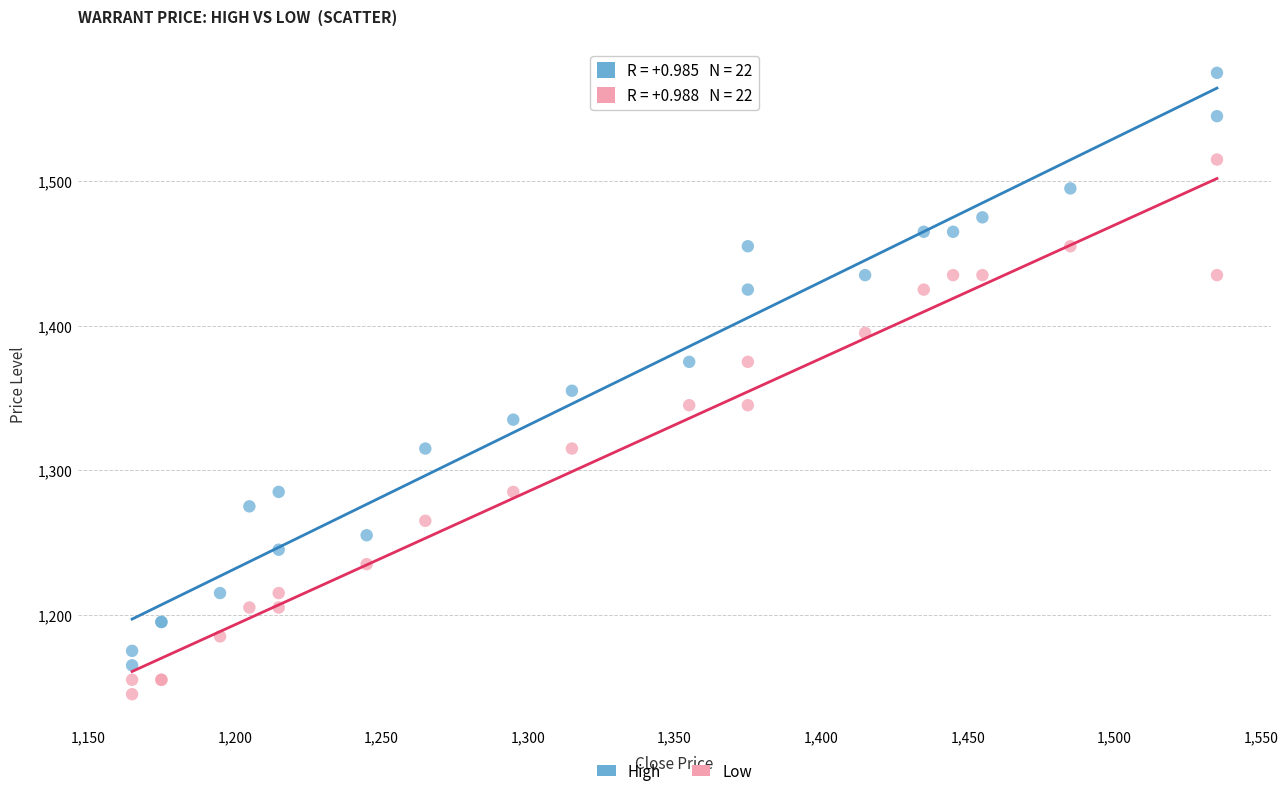

Which series reaches the maximum Y coordinate?

High